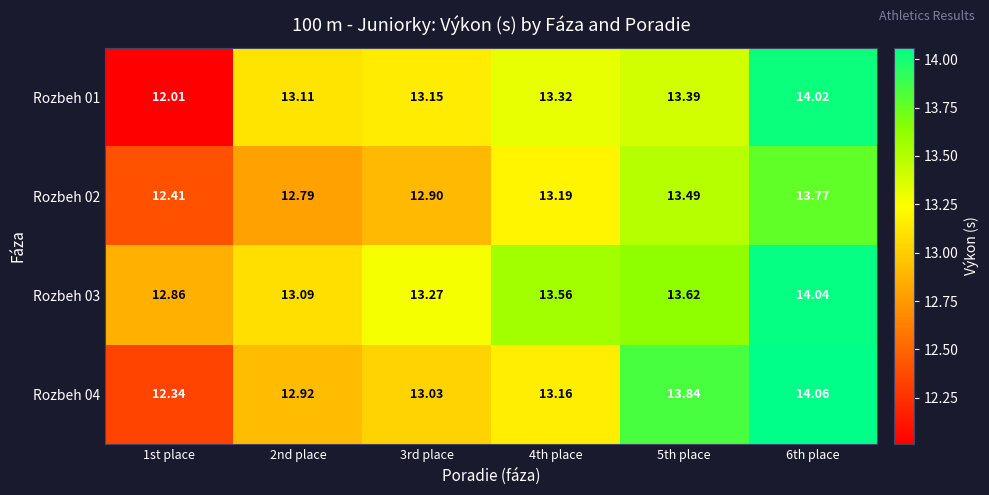

Rank the series by their maximum value, from highest to lowest.

Rozbeh 04, Rozbeh 03, Rozbeh 01, Rozbeh 02